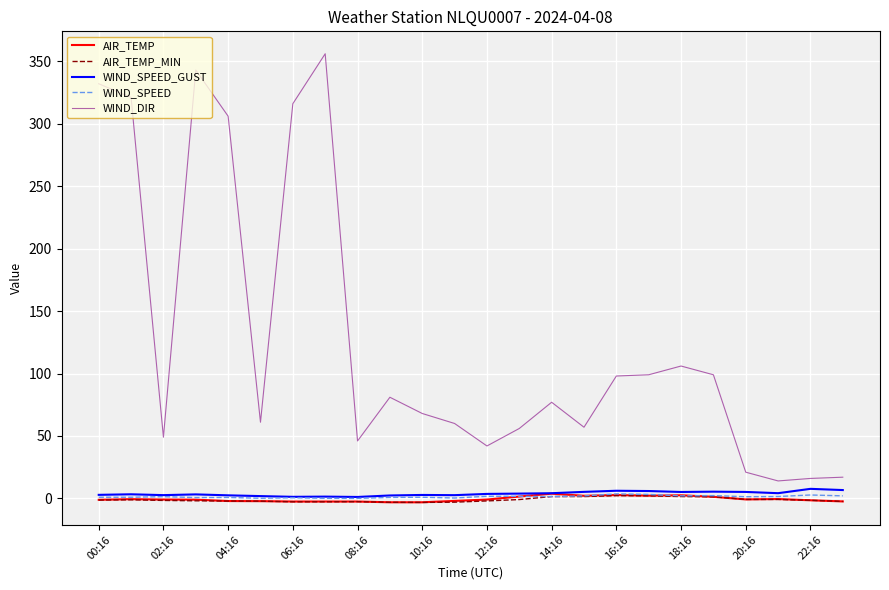

True or false: WIND_SPEED and WIND_DIR intersect in this chart.

False